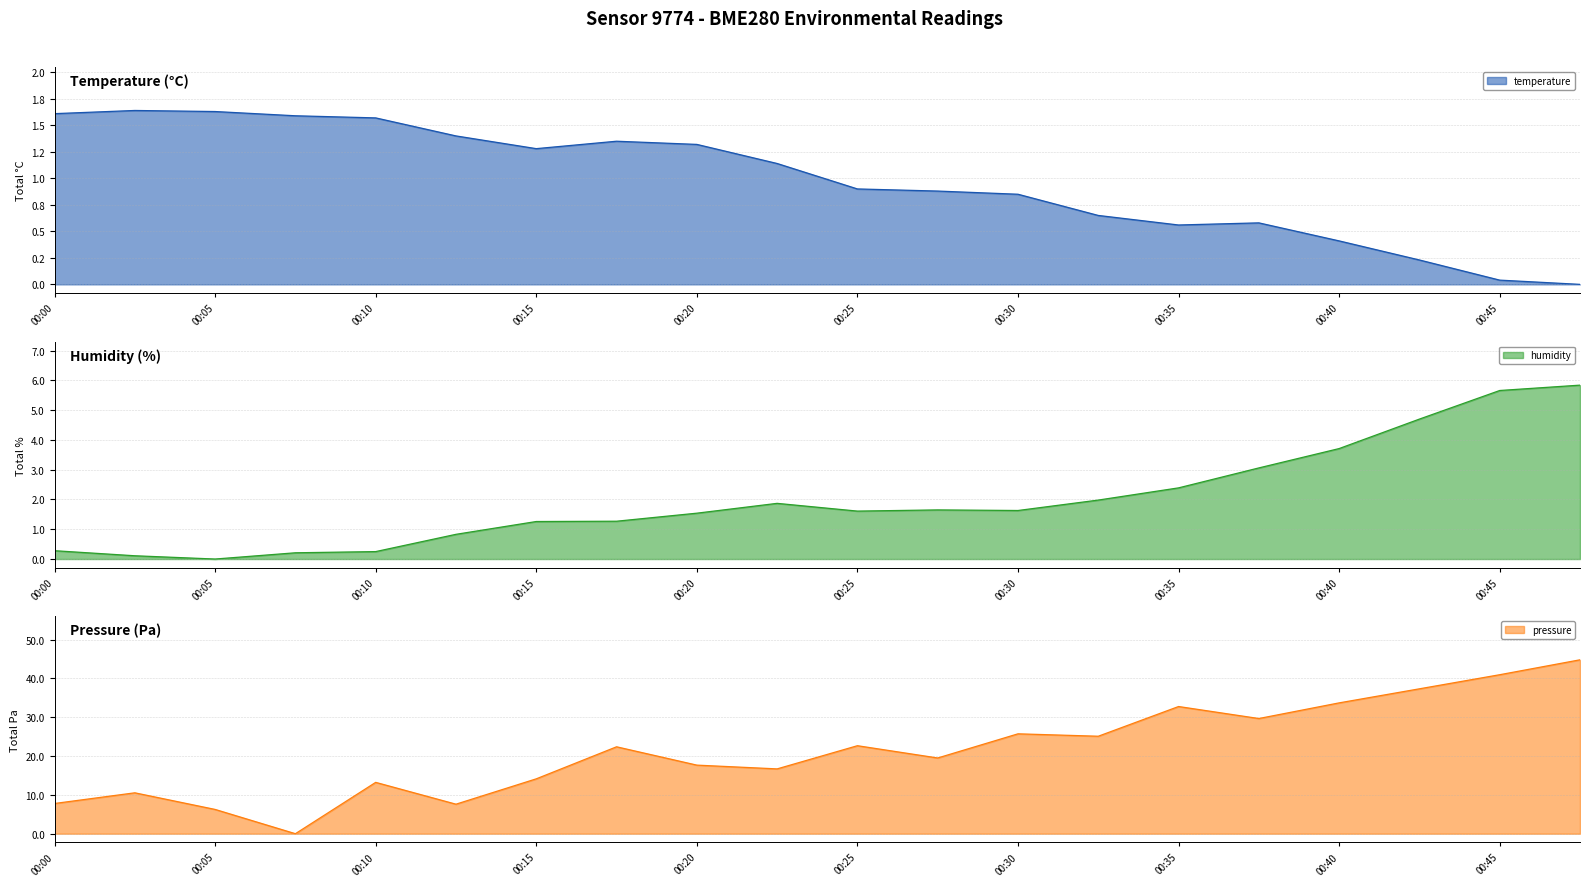

Which has a higher value, 00:37 or 00:20?

00:20